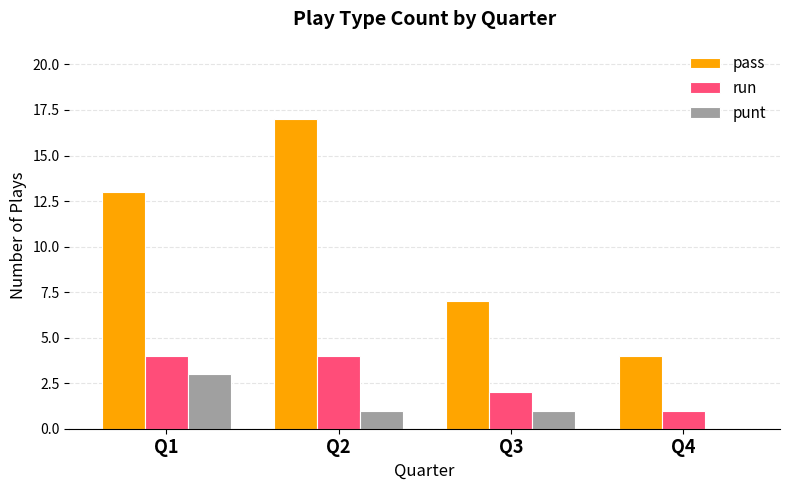

How many groups of bars are there?

4